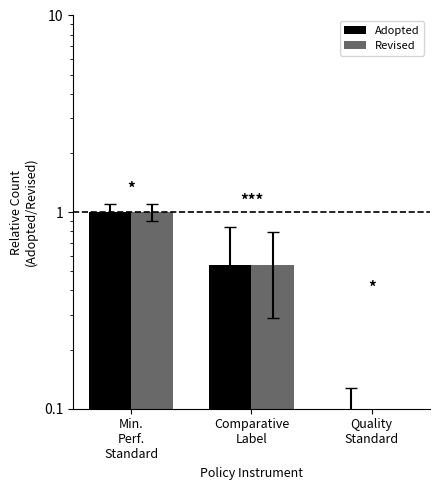

The value of Adopted at Comparative
Label is 0.8. True or false?

False